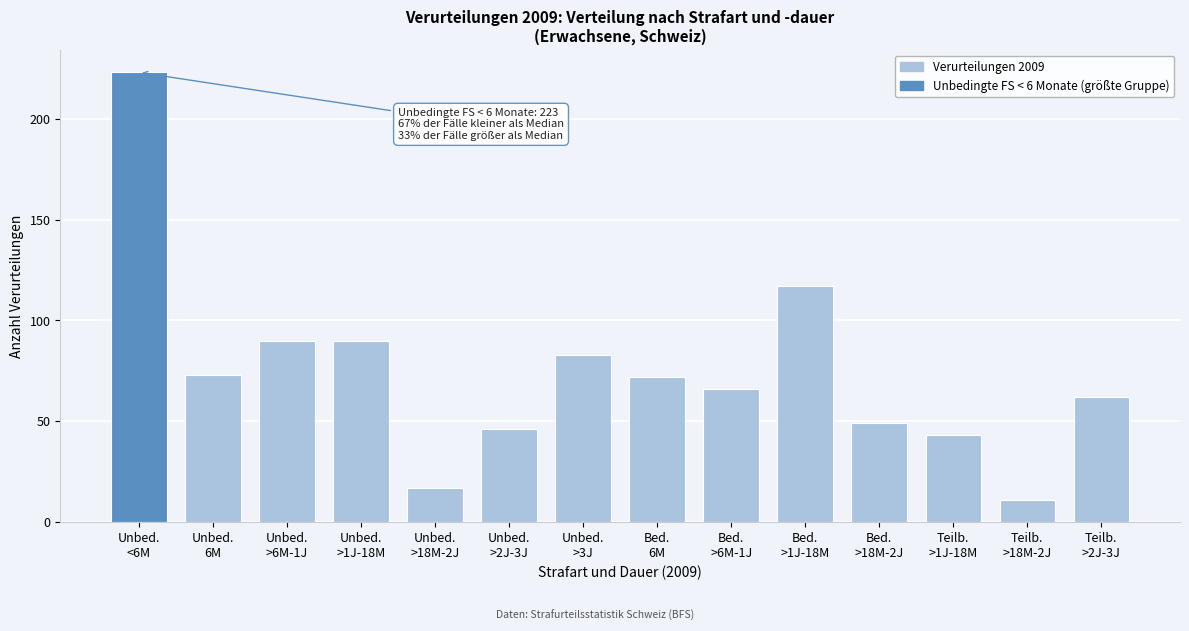

Reading right to left, what are all the values shown in this chart?

62	11	43	49	117	66	72	83	46	17	90	90	73	223